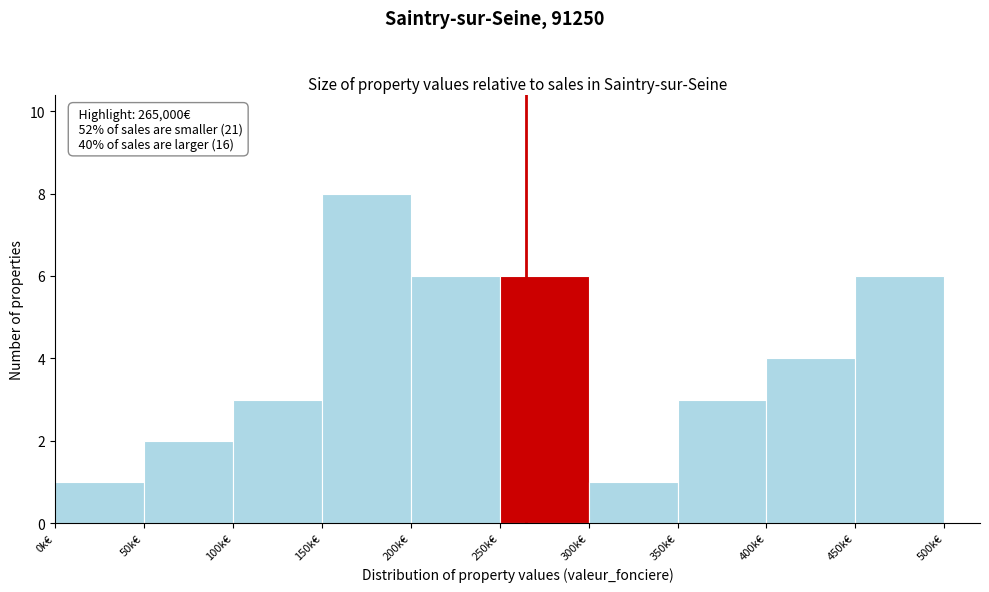

Reading left to right, list all the values displayed in this chart.

0k€=1	50k€=2	100k€=3	150k€=8	200k€=6	250k€=6	300k€=1	350k€=3	400k€=4	450k€=6